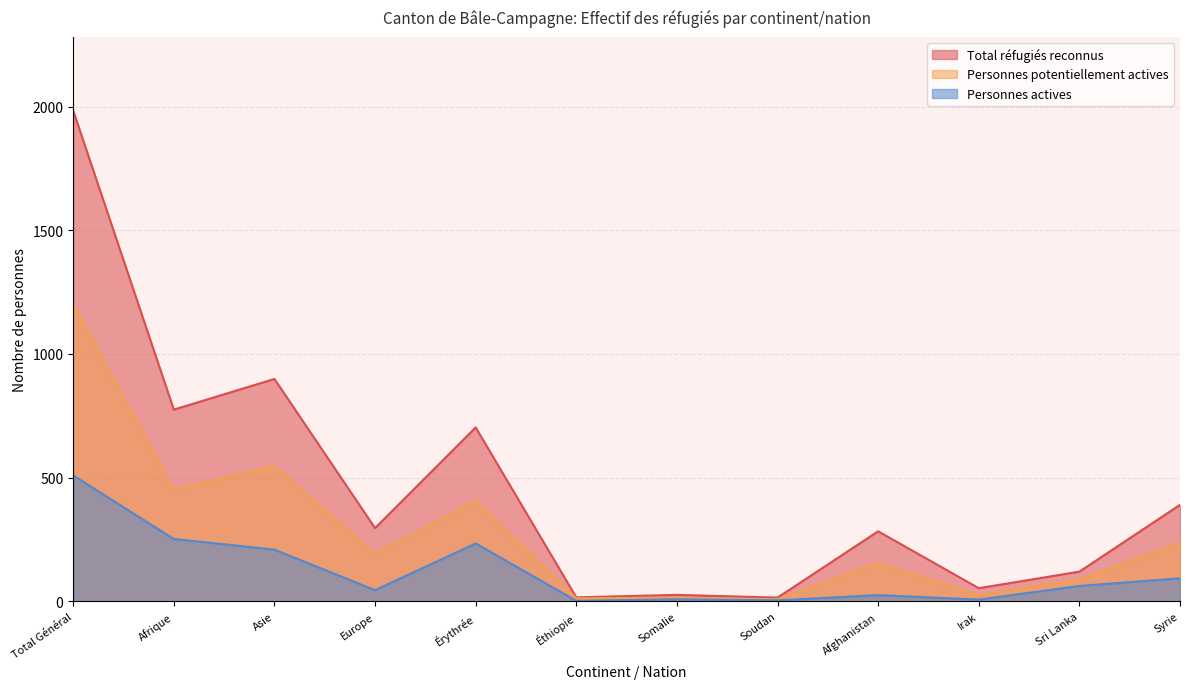

What is the difference between the highest and lowest values at Éthiopie?

14